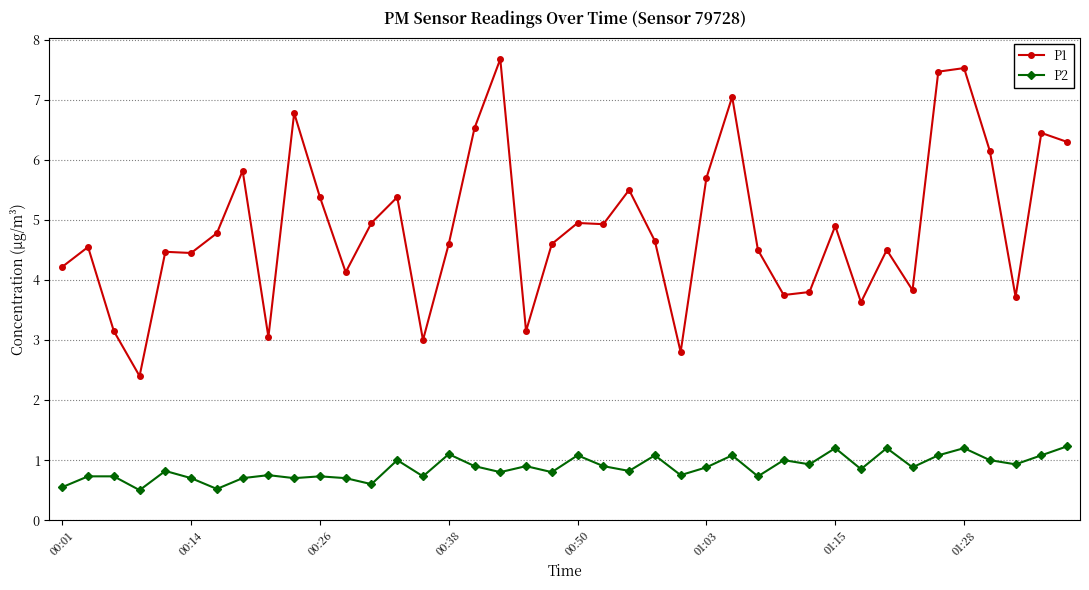

True or false: P2 has more than 1 points higher than both neighbors.

True